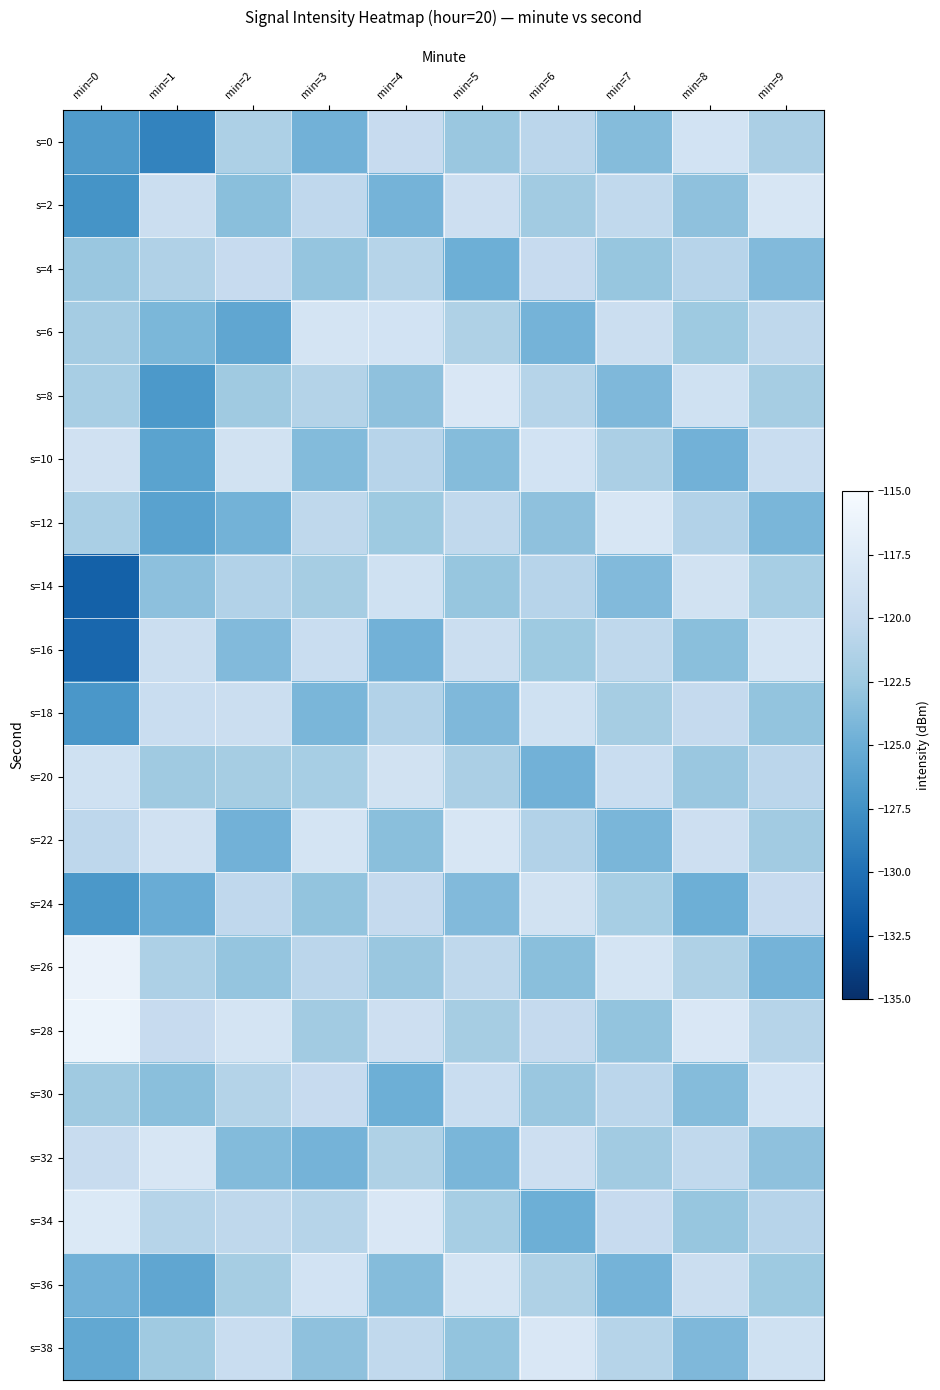

What is the difference between the highest and lowest values at min=2?

7.1